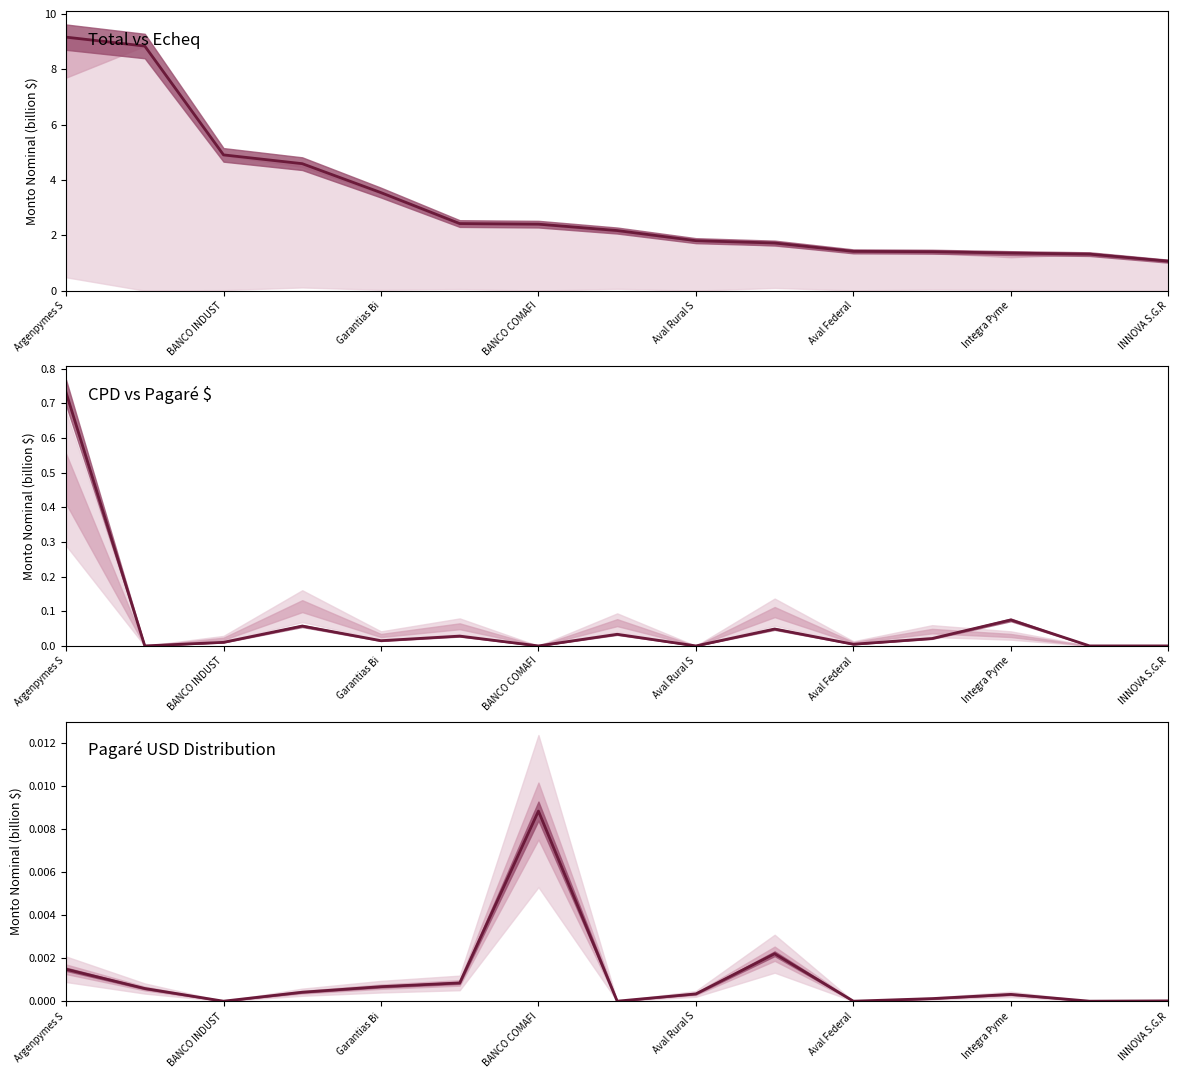

How many lines are shown in the chart?

3